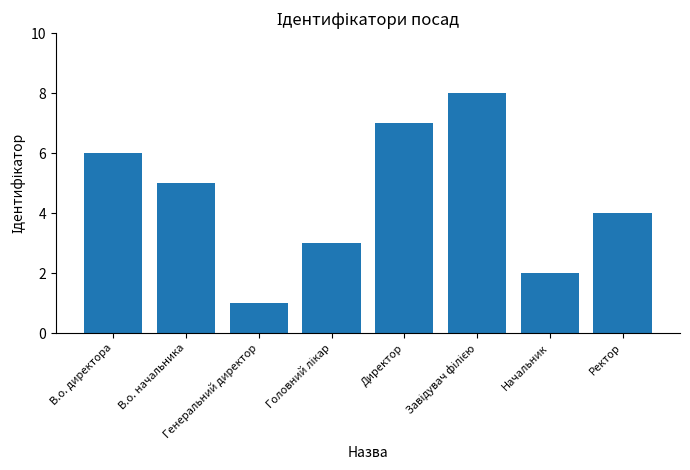

What is the sum of all values?

36